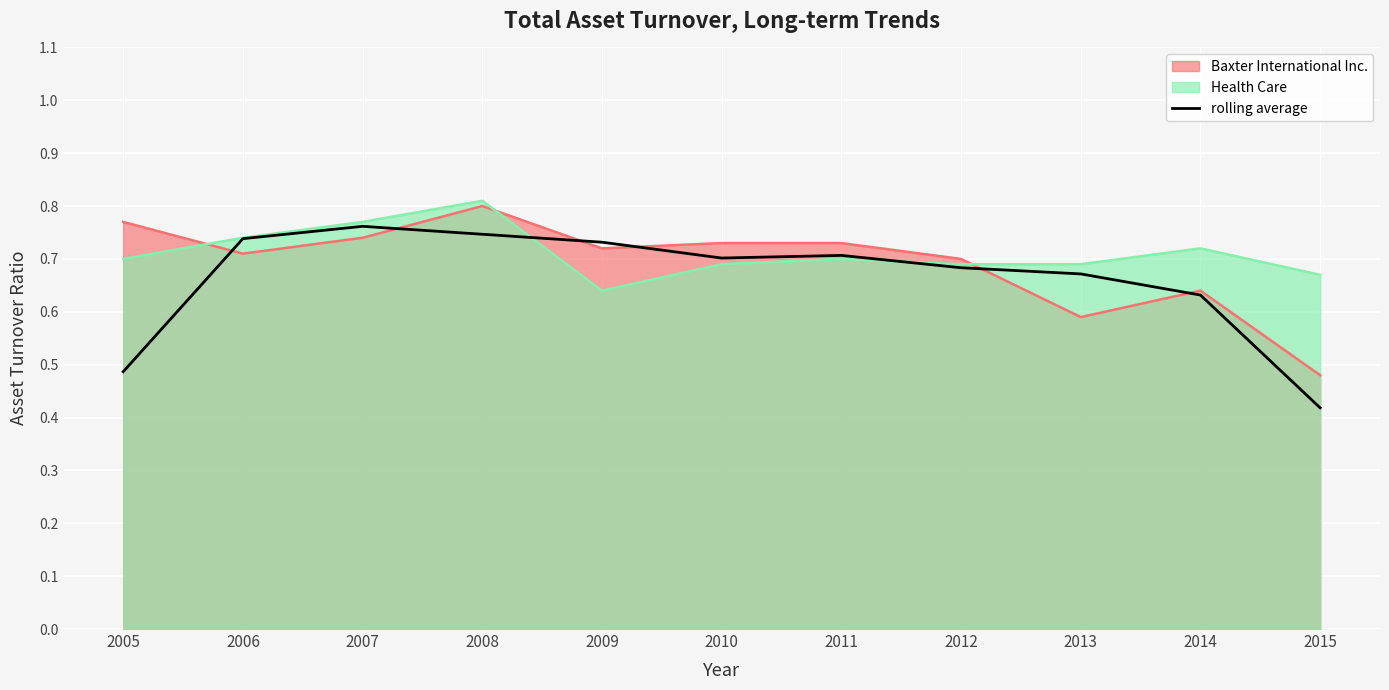

At which label is rolling average closest to 0?

2015